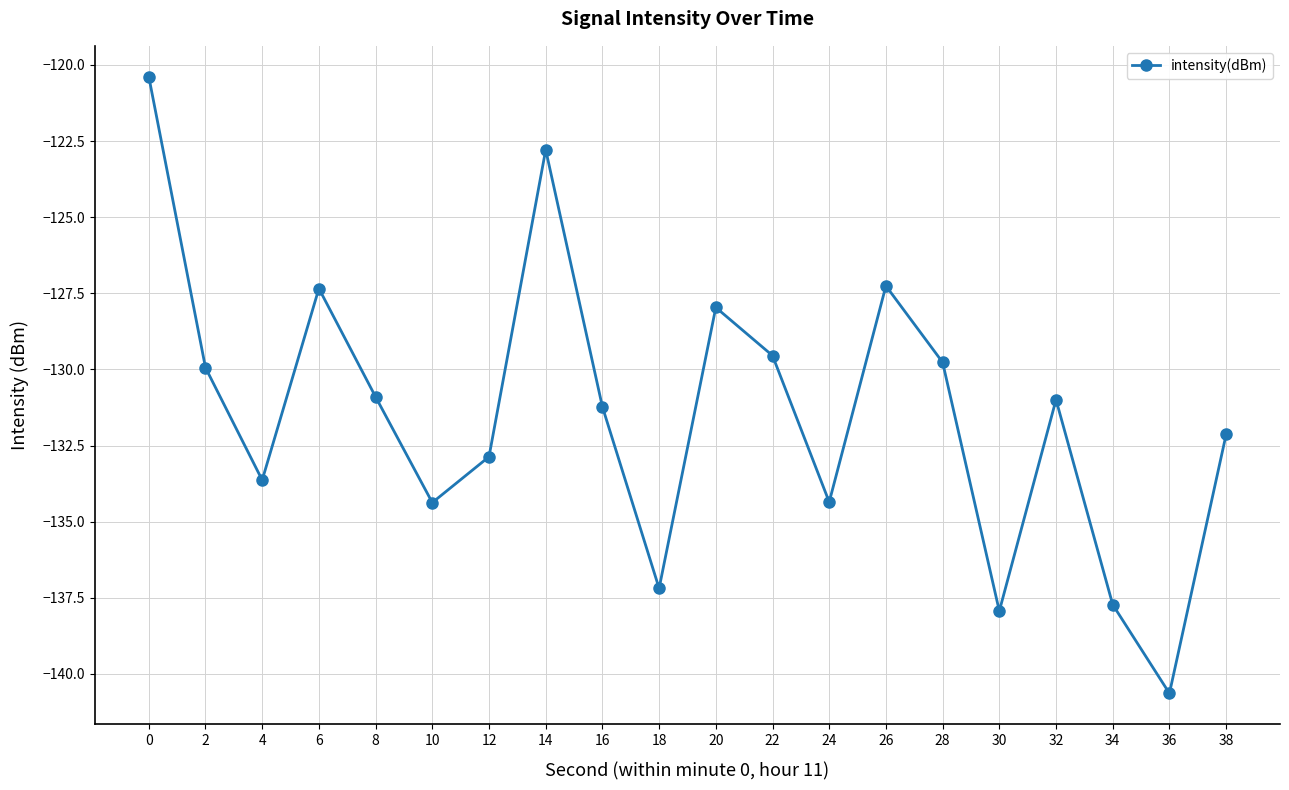

What is the value of the 2nd point from the left?

-129.9